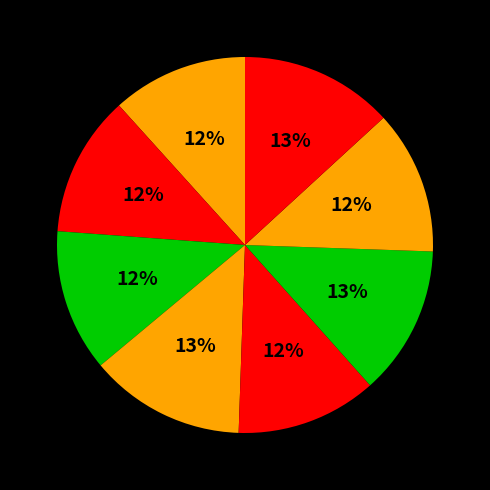

How many slices are in this pie chart?

8